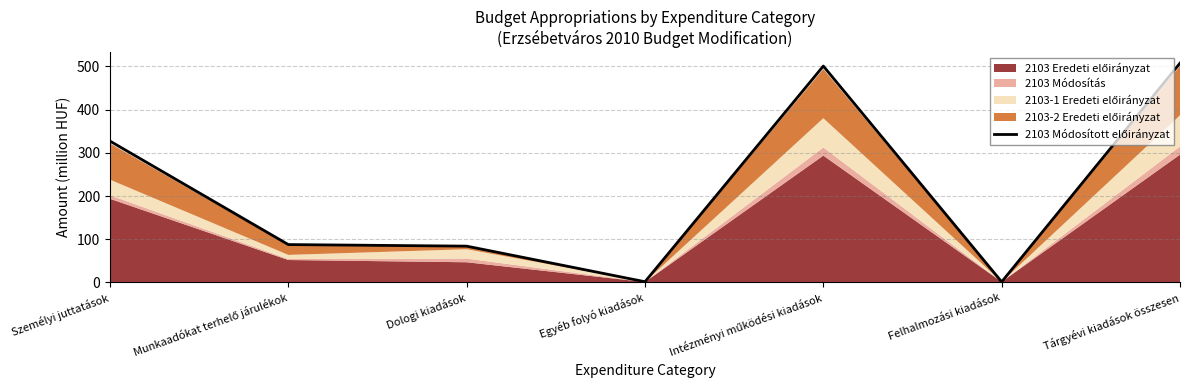

Rank the categories by value from highest to lowest.

Tárgyévi kiadások összesen, Intézményi működési kiadások, Személyi juttatások, Munkaadókat terhelő járulékok, Dologi kiadások, Egyéb folyó kiadások, Felhalmozási kiadások